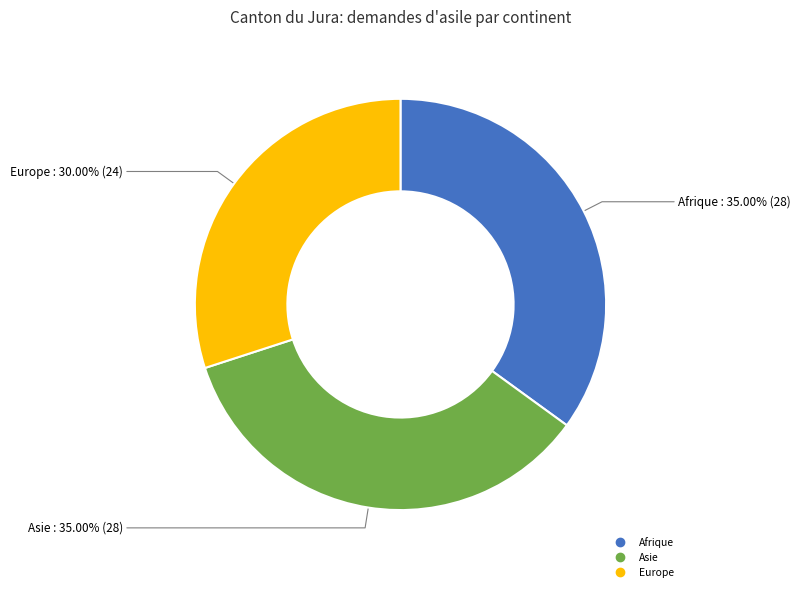

Does any single category account for the majority?

No